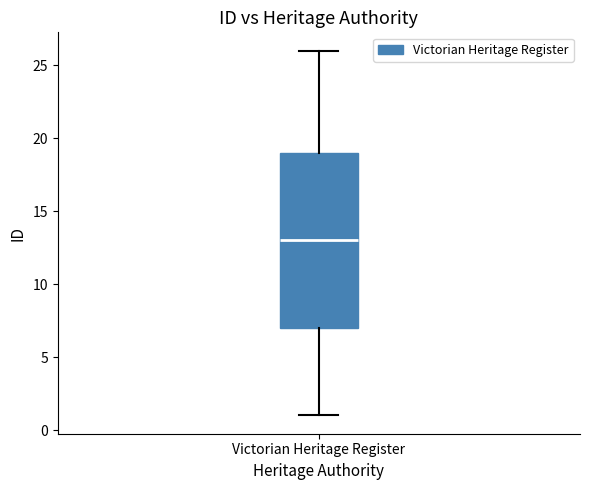

Transcribe this box plot: give where the median line is, the range the box spans, and where the two whiskers end, as read against the y-axis. The values are not printed on the chart, so give them approximately, as read against the axis.

median 13, box 7 to 19, whiskers 1 to 26